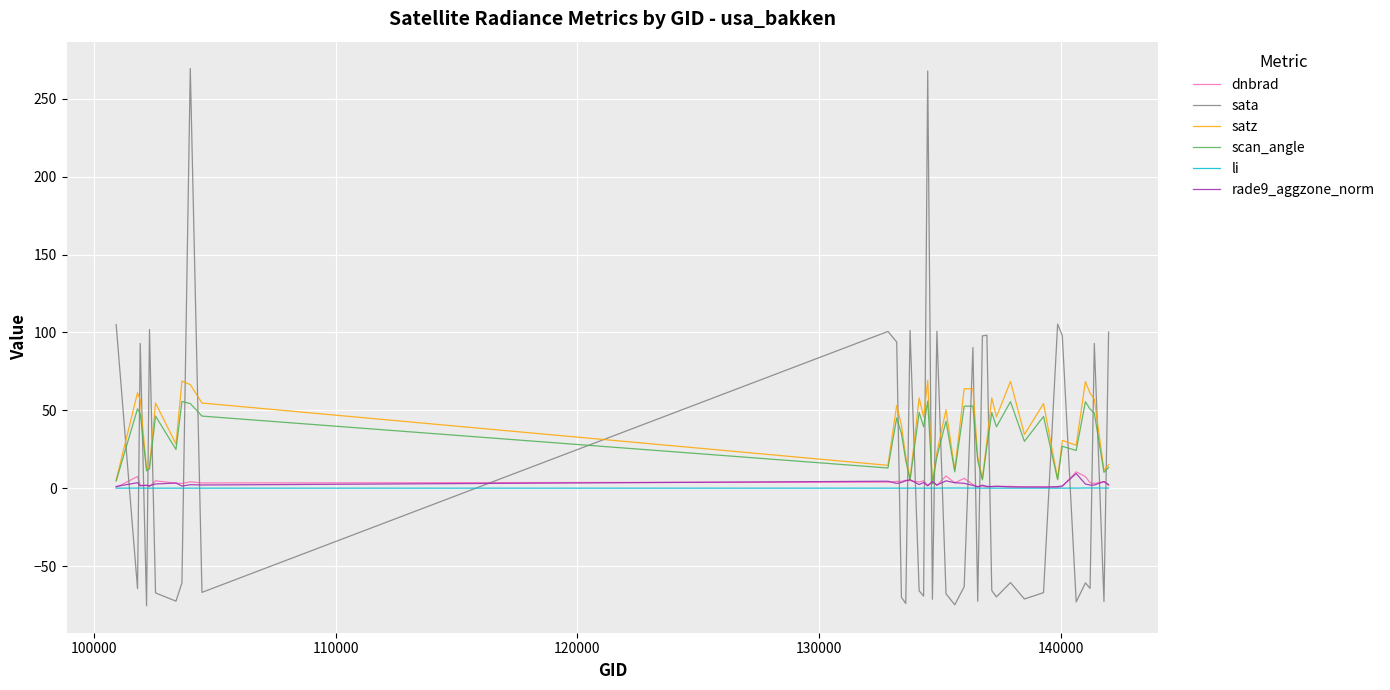

True or false: li and sata cross at least once.

True